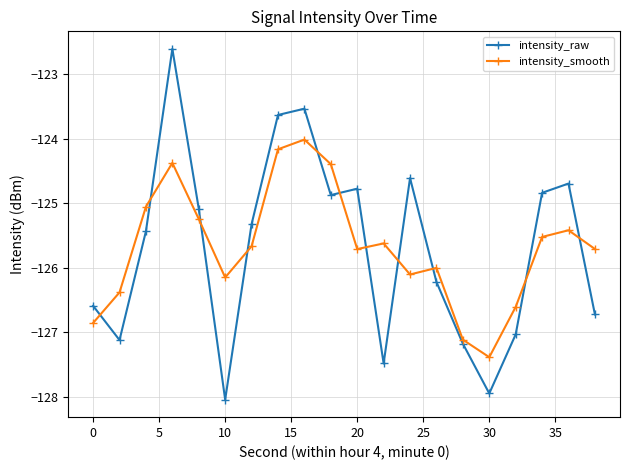

True or false: intensity_smooth and intensity_raw intersect in this chart.

True